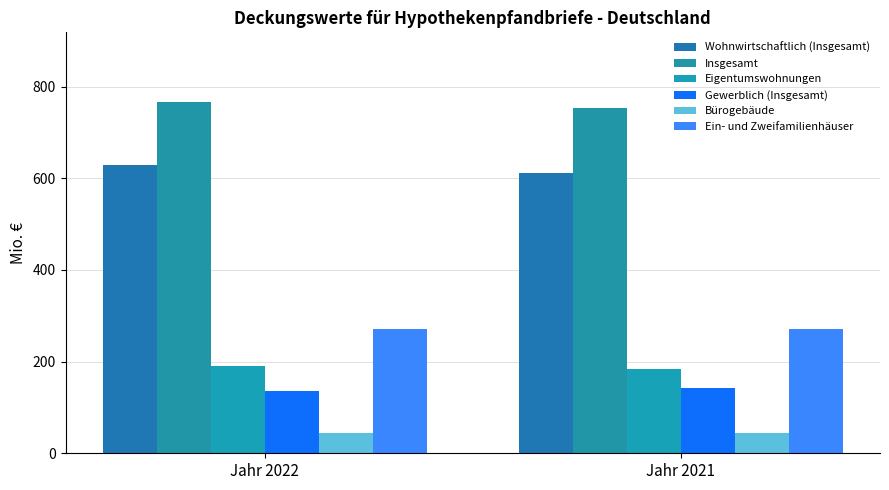

At which label does Wohnwirtschaftlich (Insgesamt) first exceed 629?

Jahr 2022